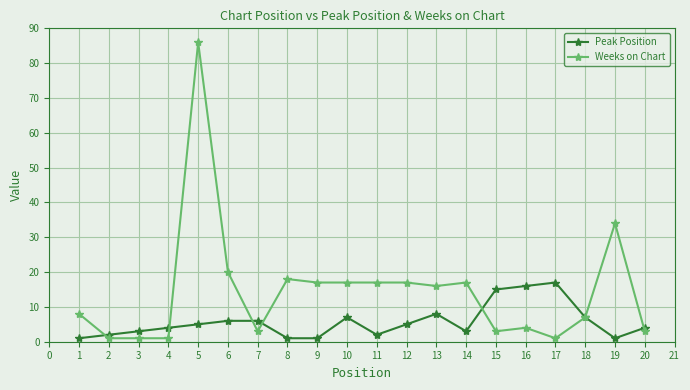

At which label does Weeks on Chart reach its peak?

5